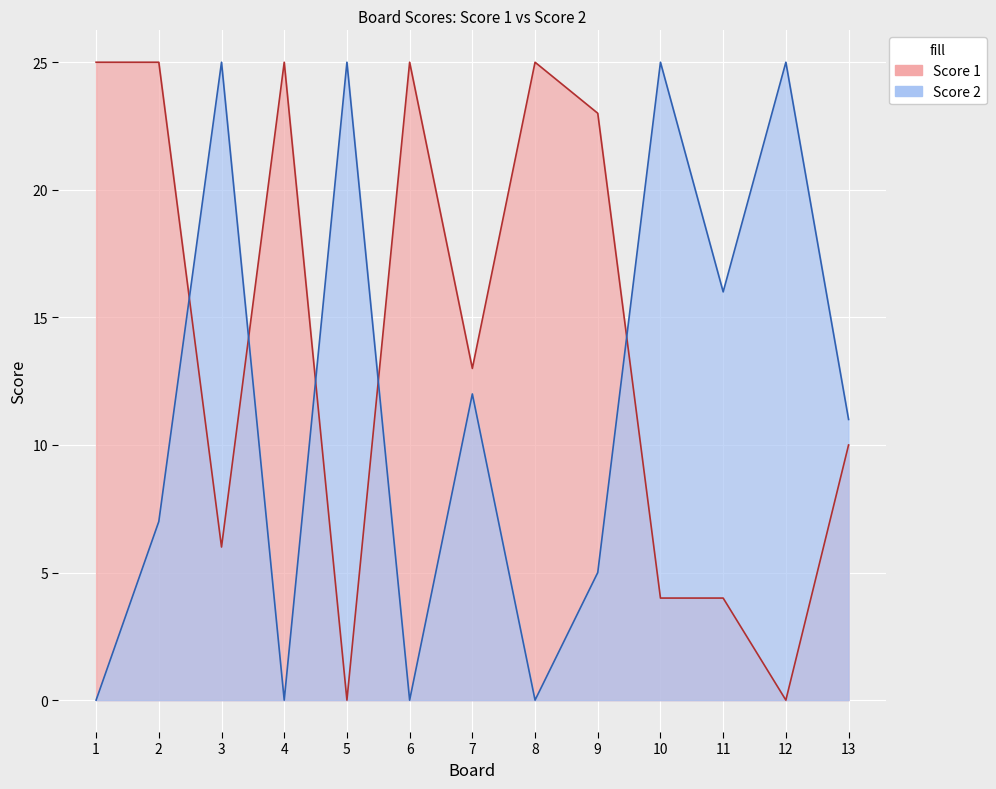

Is it true that Score 2 equals 36 at 12?

False